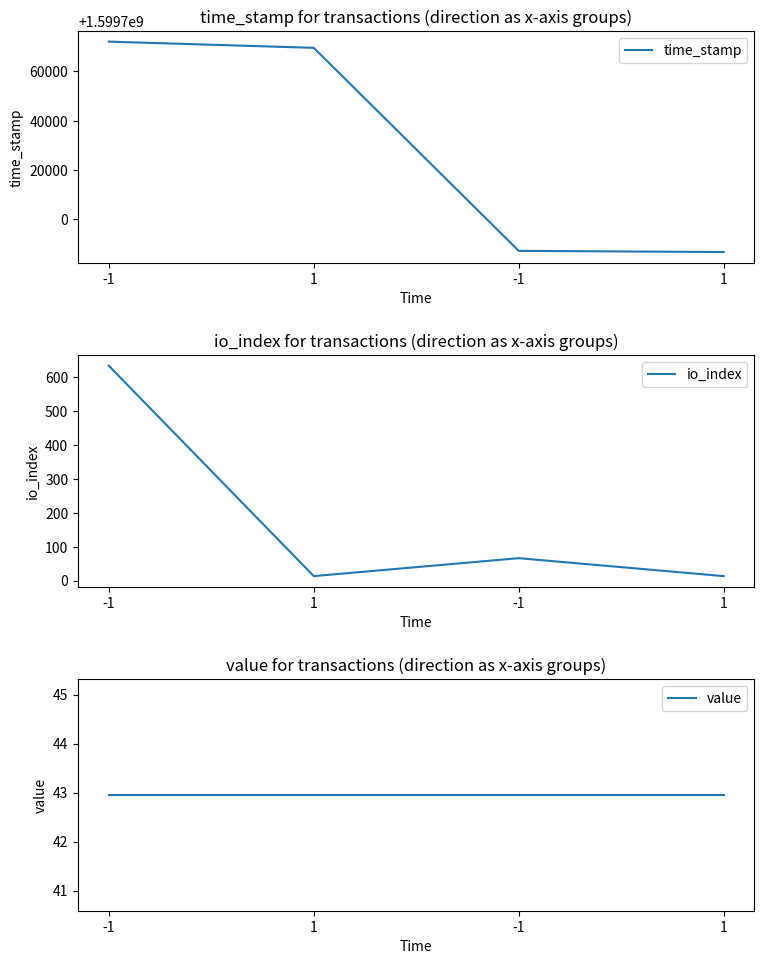

True or false: value has more than 2 interior local peaks.

False